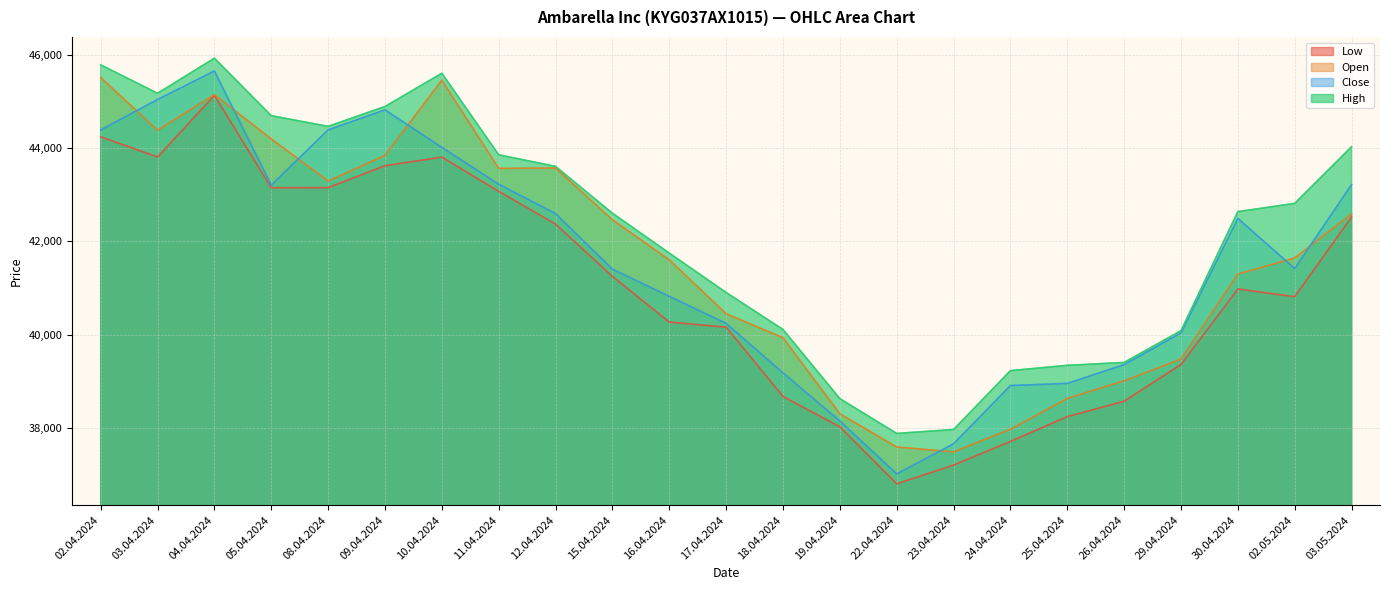

Count the number of data series in this chart.

4